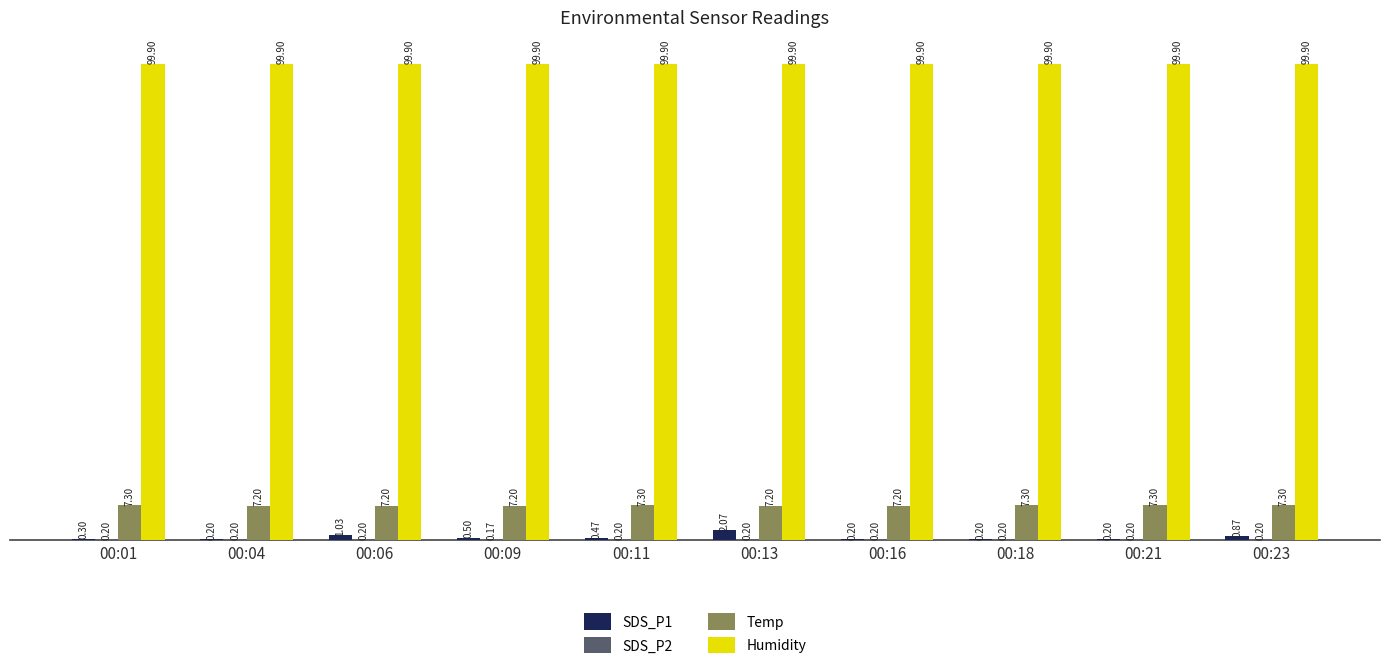

What is the maximum value for Humidity?

99.9